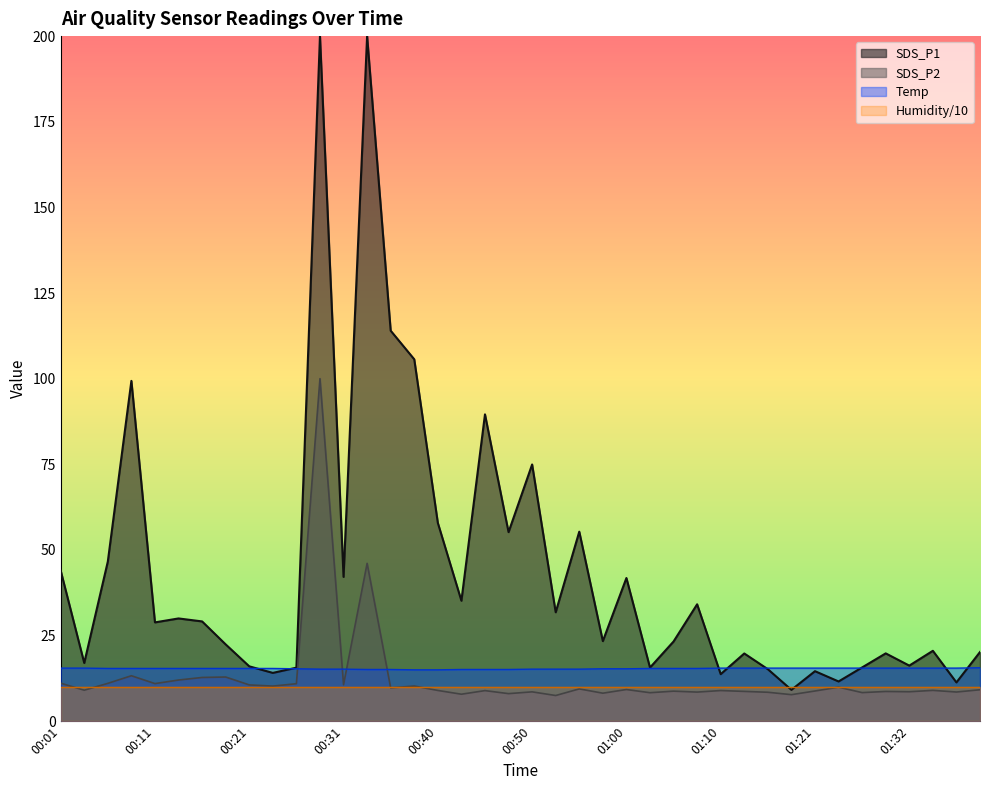

What are all the series names shown in the legend?

SDS_P1, SDS_P2, Temp, Humidity/10